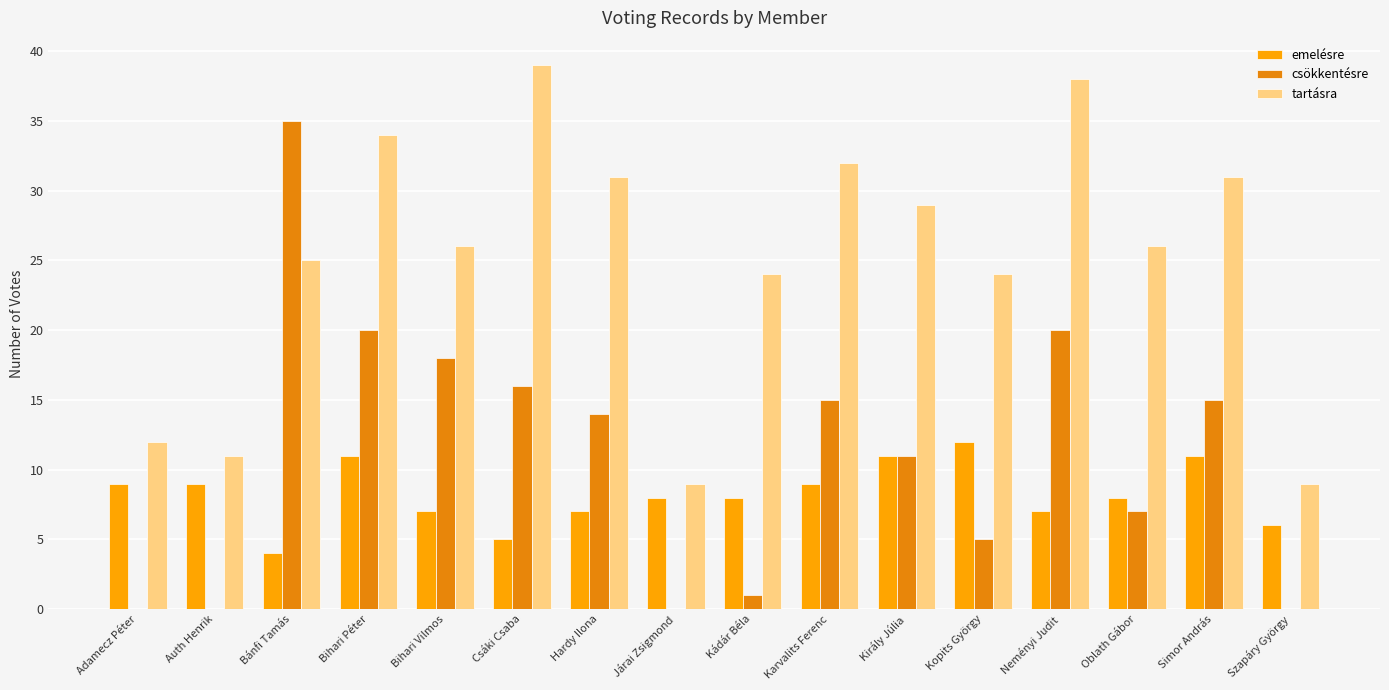

Which series has the largest range (max minus min)?

csökkentésre